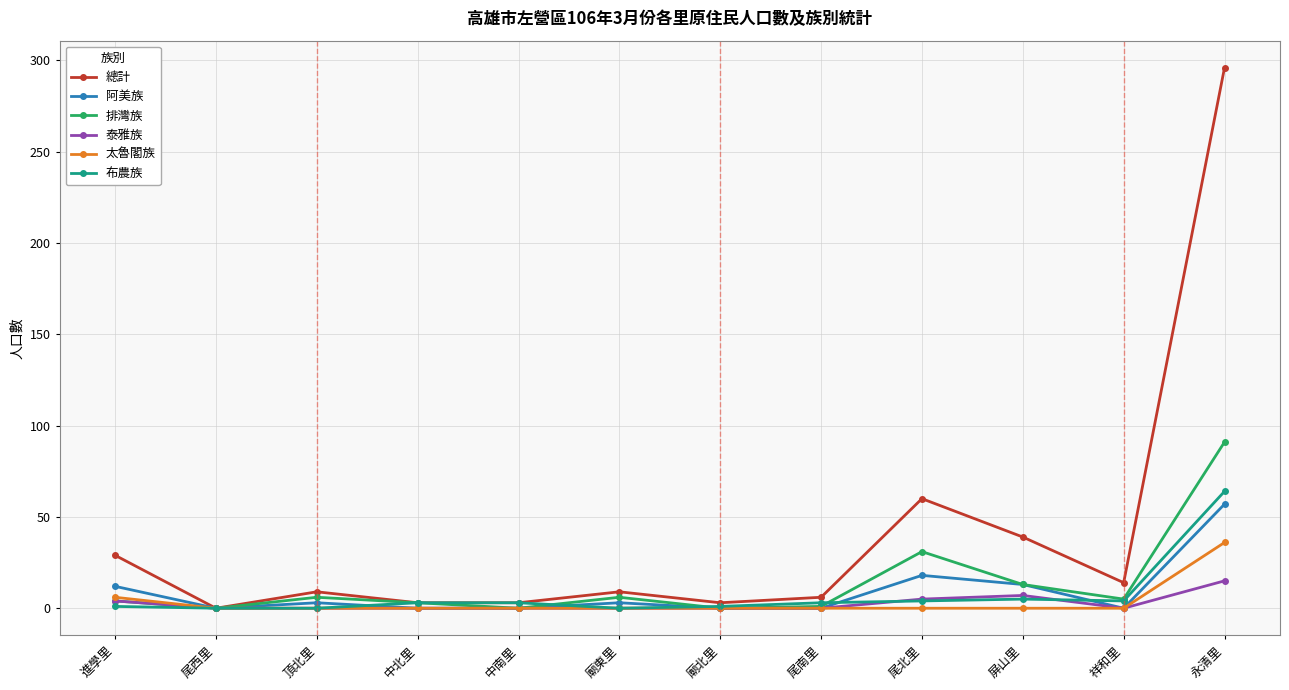

True or false: 泰雅族 has a value of 0 at 中北里.

True